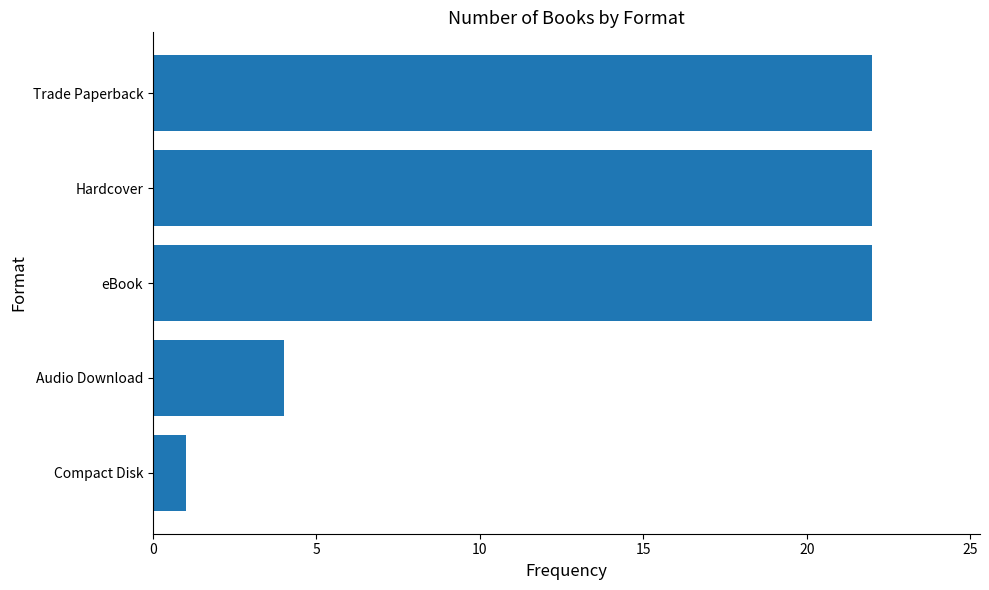

At which label is the value closest to 11?

Audio Download